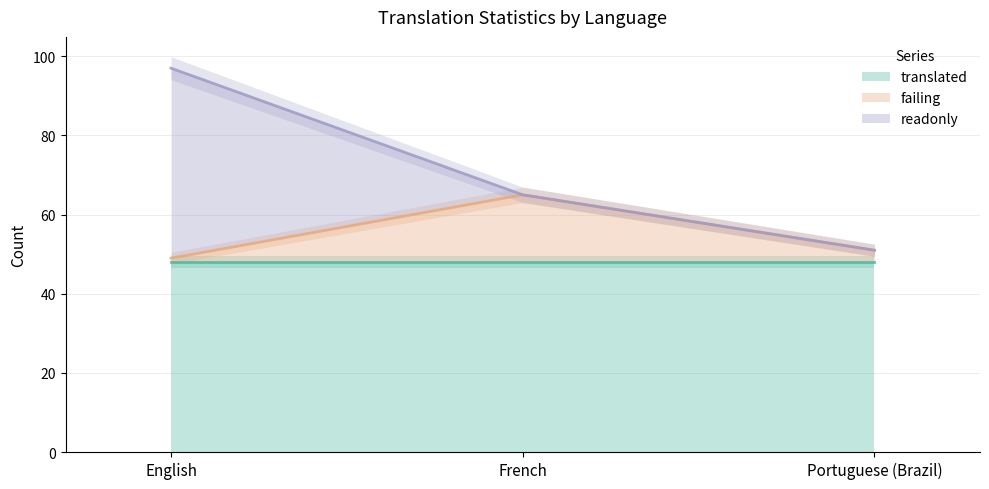

List the labels in order of readonly value, largest first.

English, French, Portuguese (Brazil)